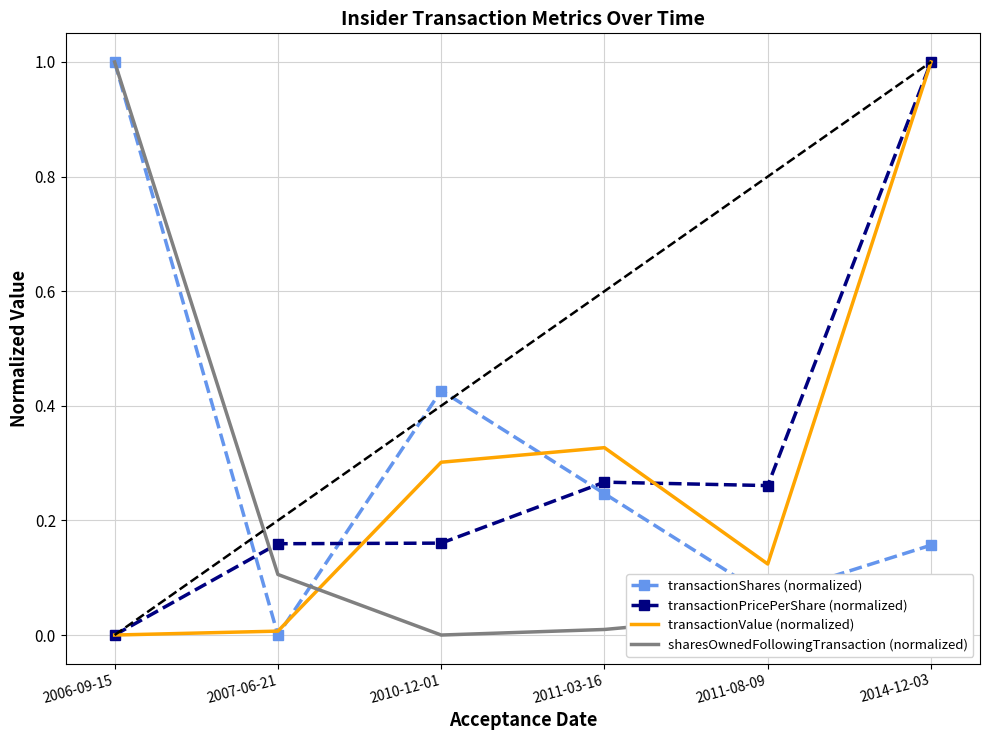

Where is sharesOwnedFollowingTransaction (normalized) nearest to the value 0?

2010-12-01